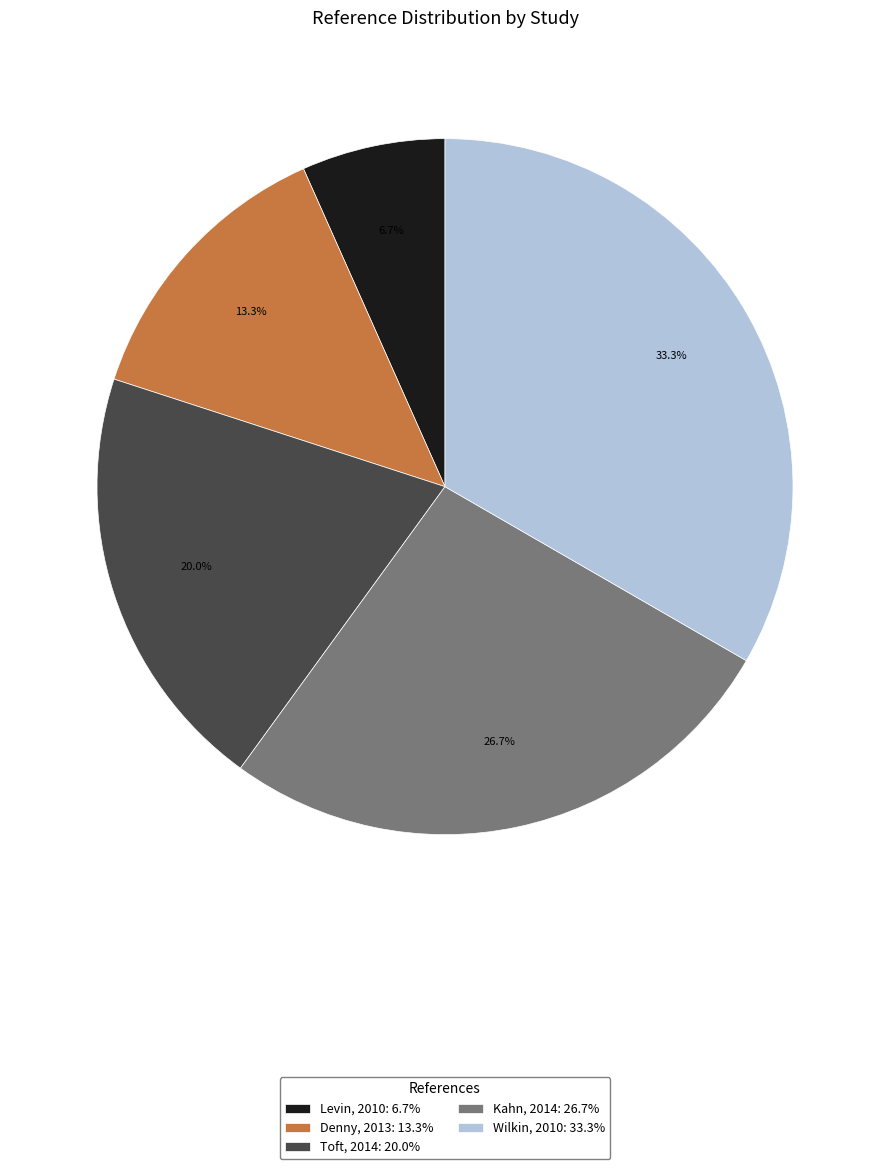

Does any single category account for the majority?

No